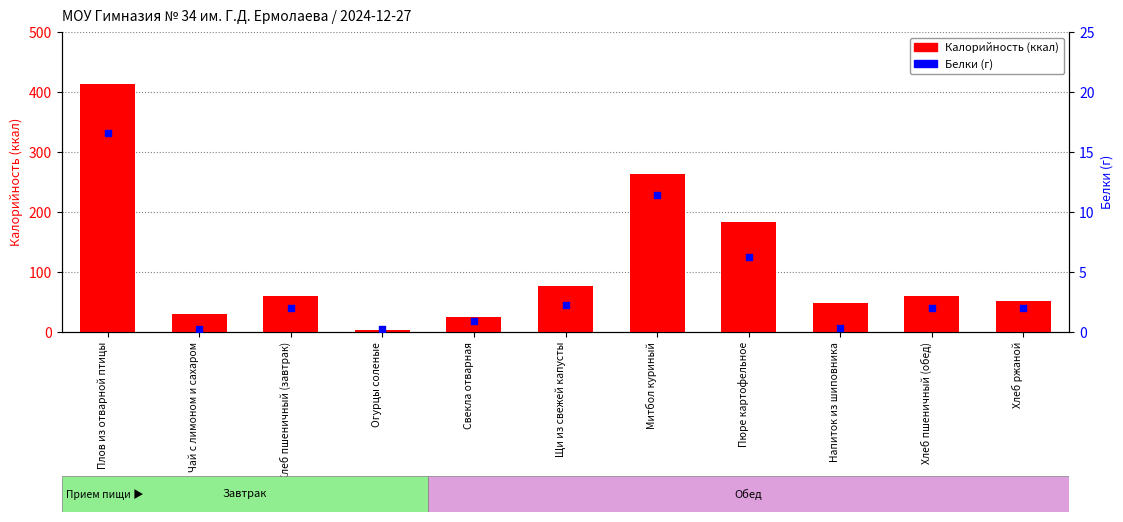

At how many categories does at least one series exceed 28?

9